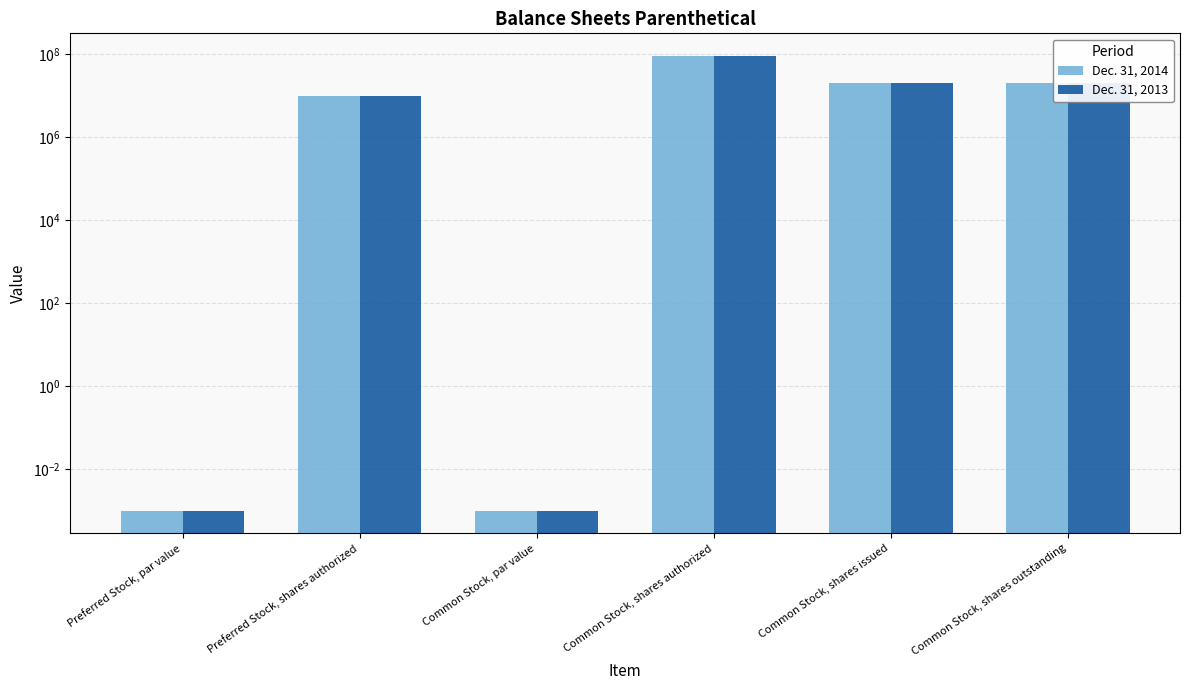

What is the approximate value of Dec. 31, 2014 at Common Stock, shares outstanding?

19950000.0